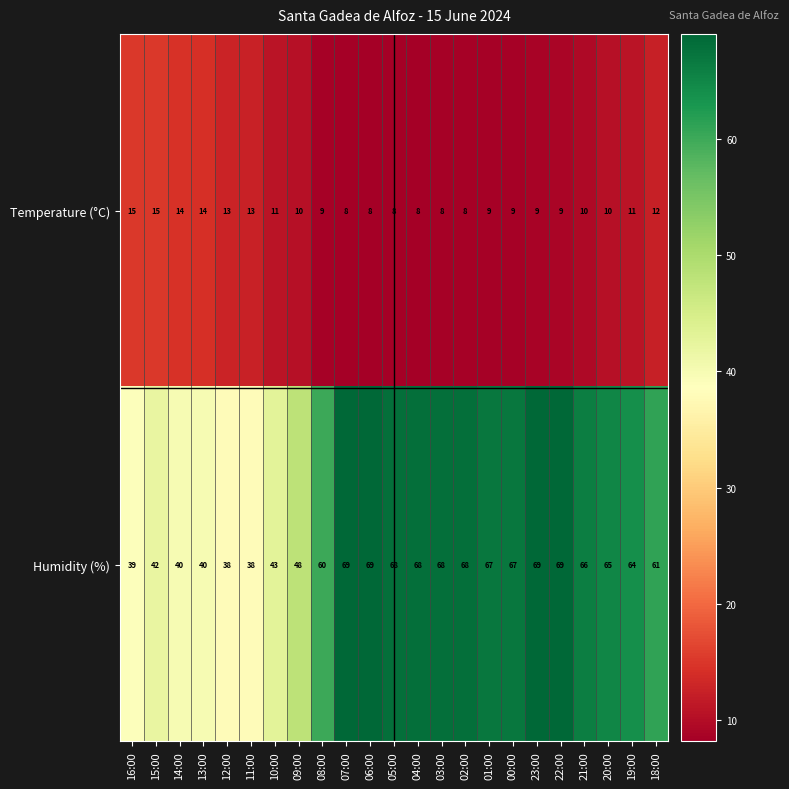

What is the approximate value of Temperature (°C) at 23:00?

9